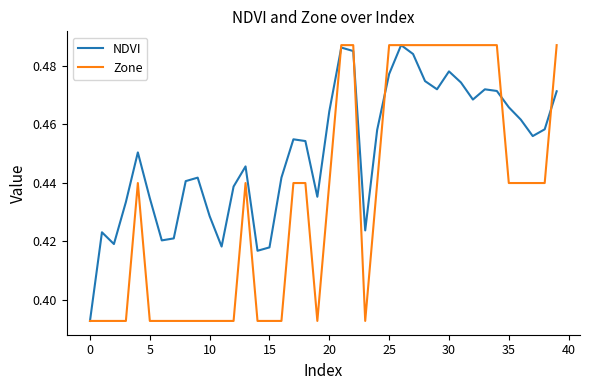

Rank the series by their average value, from lowest to highest.

Zone, NDVI